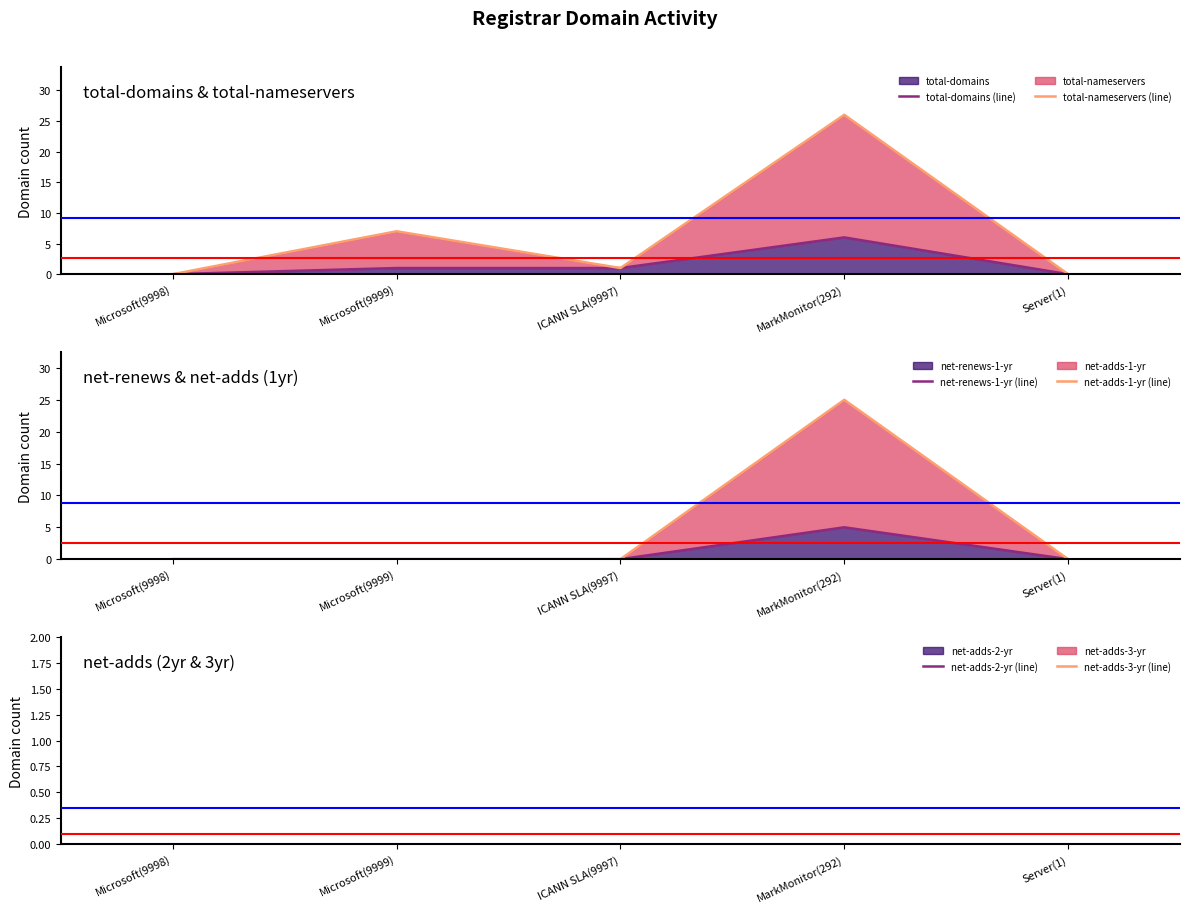

How many data points in total-nameservers (line) are above 1?

2